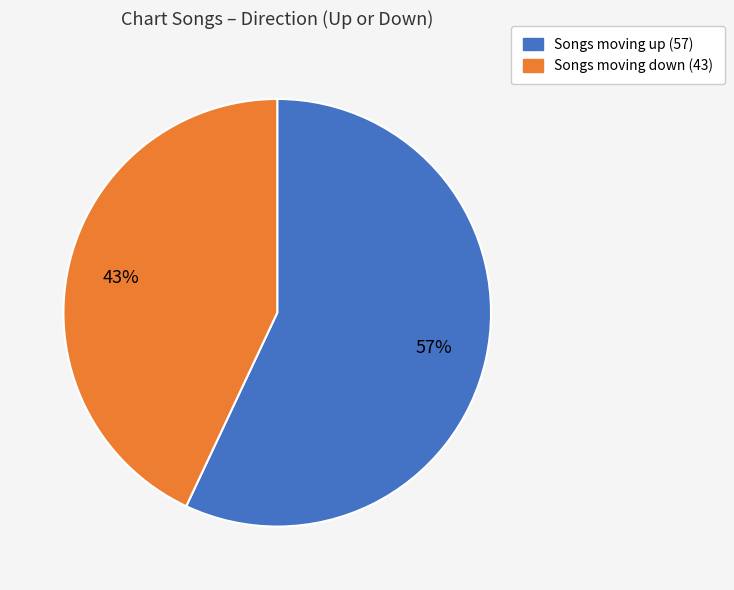

Is there a majority slice in this chart?

Yes